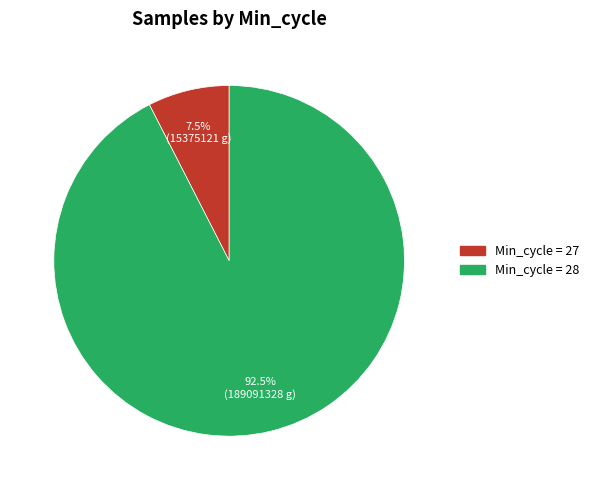

Is there any slice that represents more than half of the pie?

Yes